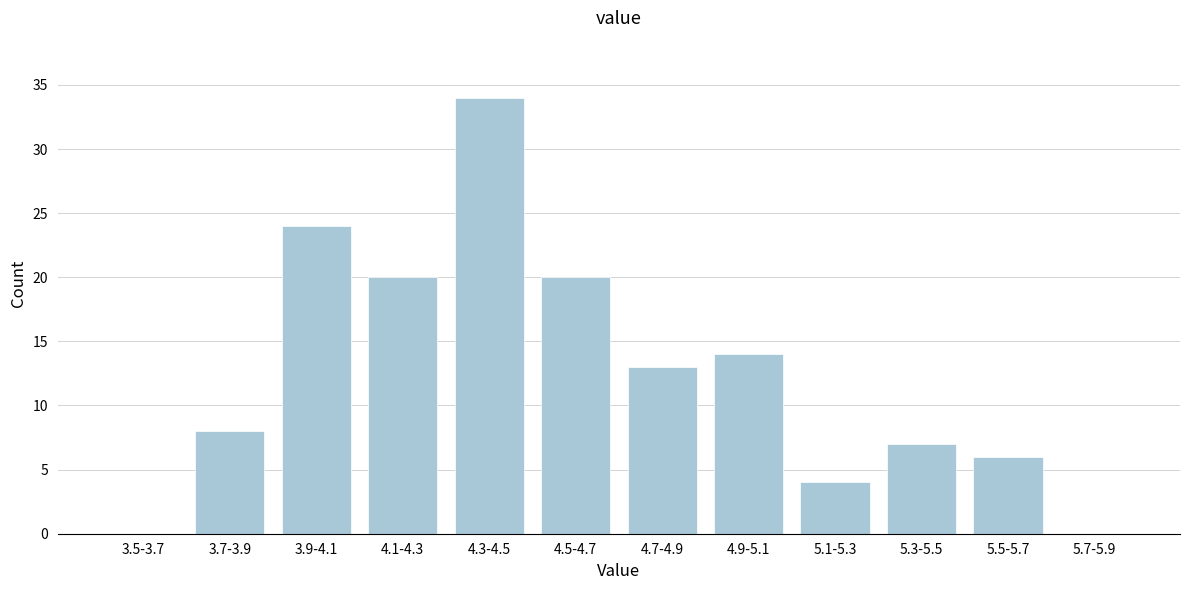

Reading left to right, what are all the values shown in this chart?

3.5-3.7=0	3.7-3.9=8	3.9-4.1=24	4.1-4.3=20	4.3-4.5=34	4.5-4.7=20	4.7-4.9=13	4.9-5.1=14	5.1-5.3=4	5.3-5.5=7	5.5-5.7=6	5.7-5.9=0